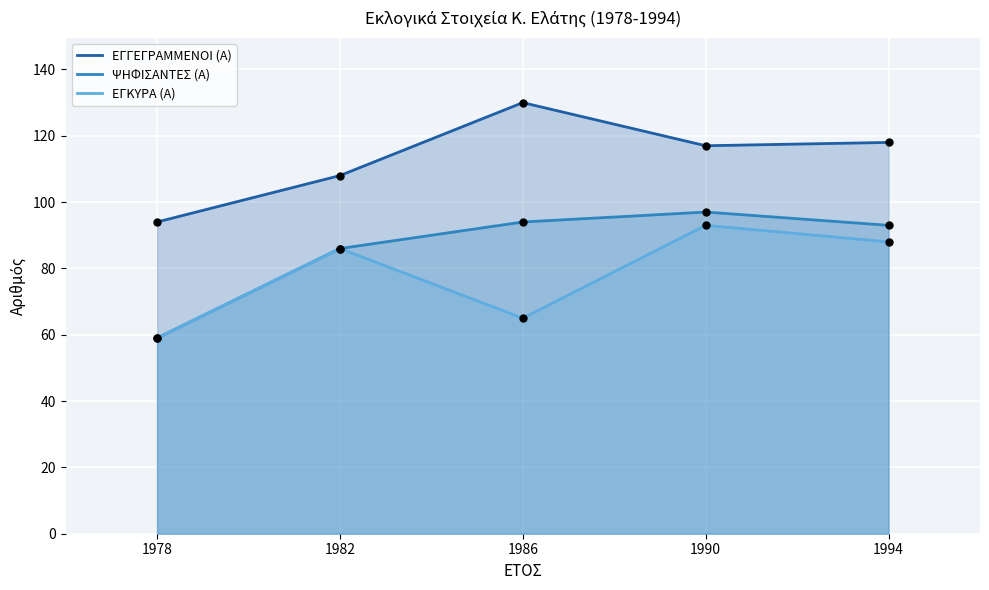

Is the value of ΕΓΚΥΡΑ (Α) at 1986 greater than the value of ΨΗΦΙΣΑΝΤΕΣ (Α) at 1994?

No